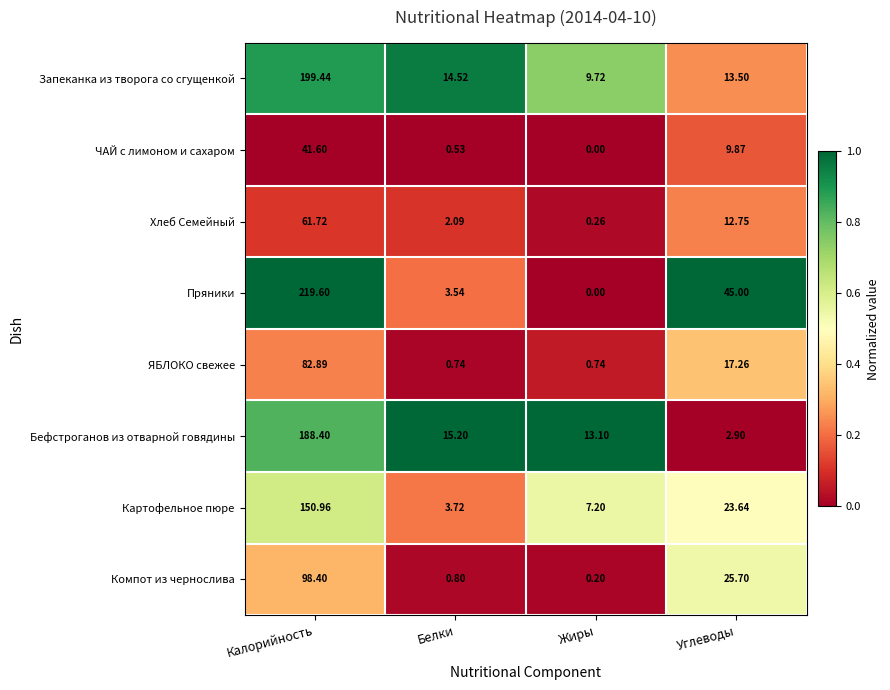

Where does the Бефстроганов из отварной говядины series first go above 15?

Калорийность